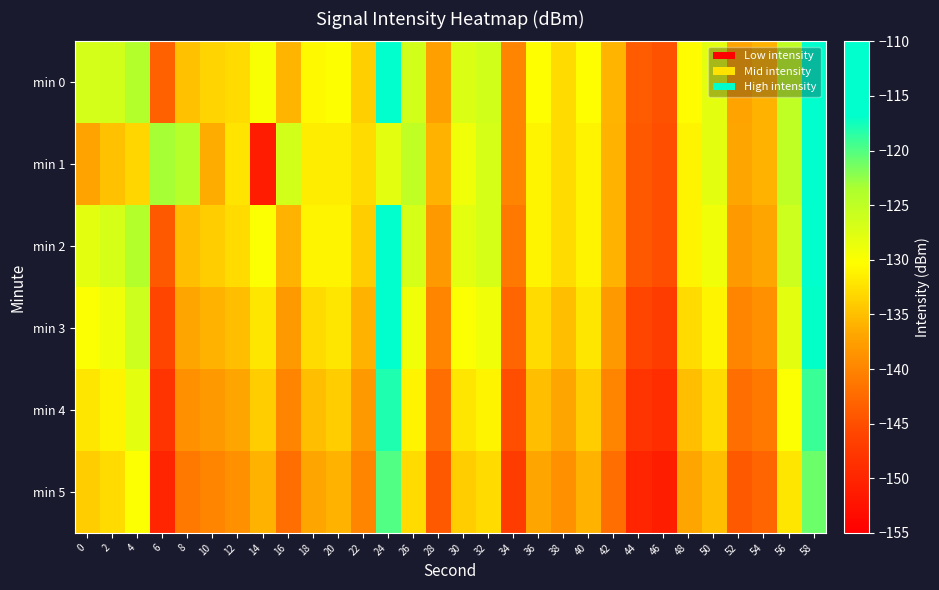

Reading right to left, transcribe all the data shown in this chart.

min 0: 58=-114.4	56=-125.0	54=-136.0	52=-137.1	50=-128.0	48=-130.5	46=-144.7	44=-143.8	42=-135.7	40=-130.3	38=-133.0	36=-130.4	34=-140.0	32=-126.5	30=-127.4	28=-137.5	26=-126.7	24=-113.6	22=-133.8	20=-130.1	18=-130.7	16=-135.7	14=-129.7	12=-132.9	10=-133.5	8=-134.9	6=-143.3	4=-123.9	2=-126.7	0=-126.8
min 1: 58=-115.0	56=-125.0	54=-136.0	52=-137.0	50=-128.0	48=-131.0	46=-145.0	44=-144.0	42=-136.0	40=-131.0	38=-133.0	36=-131.0	34=-140.0	32=-127.0	30=-129.0	28=-136.0	26=-125.0	24=-128.0	22=-133.0	20=-131.6	18=-131.6	16=-126.6	14=-151.2	12=-132.3	10=-136.5	8=-124.3	6=-123.2	4=-133.2	2=-134.9	0=-137.2
min 2: 58=-115.0	56=-126.0	54=-137.0	52=-138.0	50=-129.0	48=-131.0	46=-145.0	44=-144.0	42=-136.0	40=-131.0	38=-133.0	36=-131.0	34=-141.0	32=-127.0	30=-128.0	28=-138.0	26=-127.0	24=-114.0	22=-134.0	20=-131.0	18=-131.0	16=-136.0	14=-130.0	12=-133.0	10=-134.0	8=-135.0	6=-144.0	4=-124.0	2=-127.0	0=-128.0
min 3: 58=-117.0	56=-128.0	54=-139.0	52=-140.0	50=-131.0	48=-133.0	46=-147.0	44=-146.0	42=-138.0	40=-132.0	38=-135.0	36=-133.0	34=-143.0	32=-129.0	30=-130.0	28=-140.0	26=-129.0	24=-116.0	22=-136.0	20=-132.0	18=-133.0	16=-138.0	14=-132.0	12=-135.0	10=-136.0	8=-137.0	6=-146.0	4=-126.0	2=-129.0	0=-130.0
min 4: 58=-119.0	56=-130.0	54=-141.0	52=-142.0	50=-133.0	48=-135.0	46=-149.0	44=-148.0	42=-140.0	40=-134.0	38=-137.0	36=-135.0	34=-145.0	32=-131.0	30=-132.0	28=-142.0	26=-131.0	24=-118.0	22=-138.0	20=-134.0	18=-135.0	16=-140.0	14=-134.0	12=-137.0	10=-138.0	8=-139.0	6=-148.0	4=-128.0	2=-131.0	0=-132.0
min 5: 58=-121.0	56=-132.0	54=-143.0	52=-144.0	50=-135.0	48=-137.0	46=-151.0	44=-150.0	42=-142.0	40=-136.0	38=-139.0	36=-137.0	34=-147.0	32=-133.0	30=-134.0	28=-144.0	26=-133.0	24=-120.0	22=-140.0	20=-136.0	18=-137.0	16=-142.0	14=-136.0	12=-139.0	10=-140.0	8=-141.0	6=-150.0	4=-130.0	2=-133.0	0=-134.0